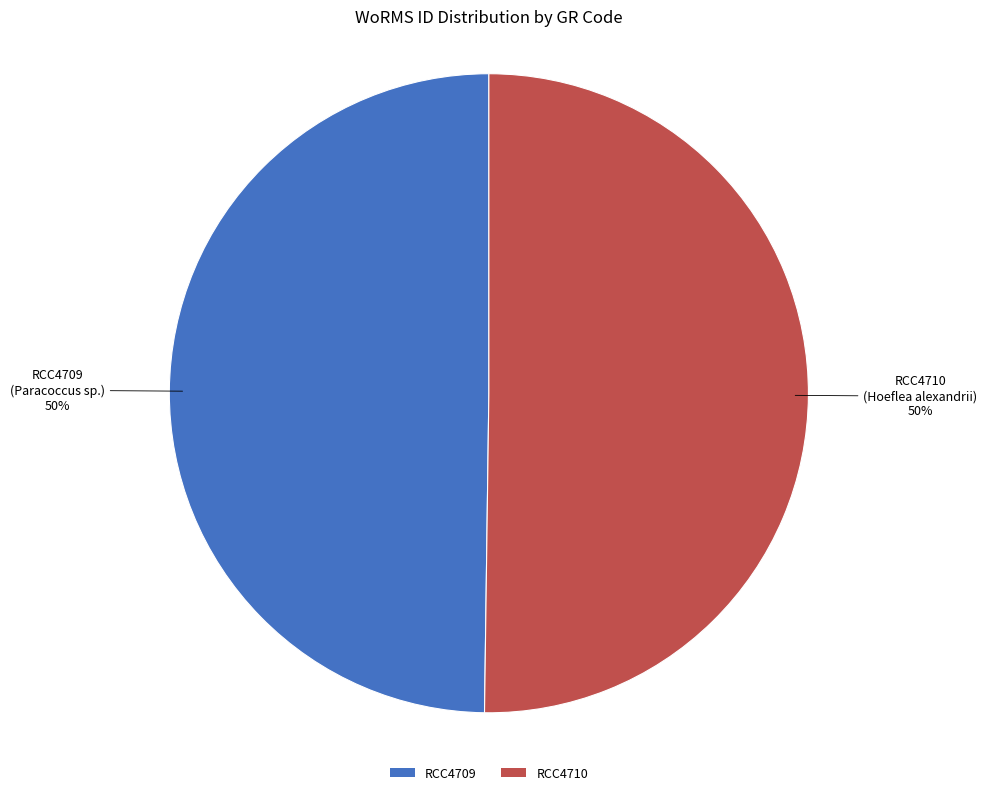

Combined, do RCC4709 and RCC4710 account for over 50%?

Yes